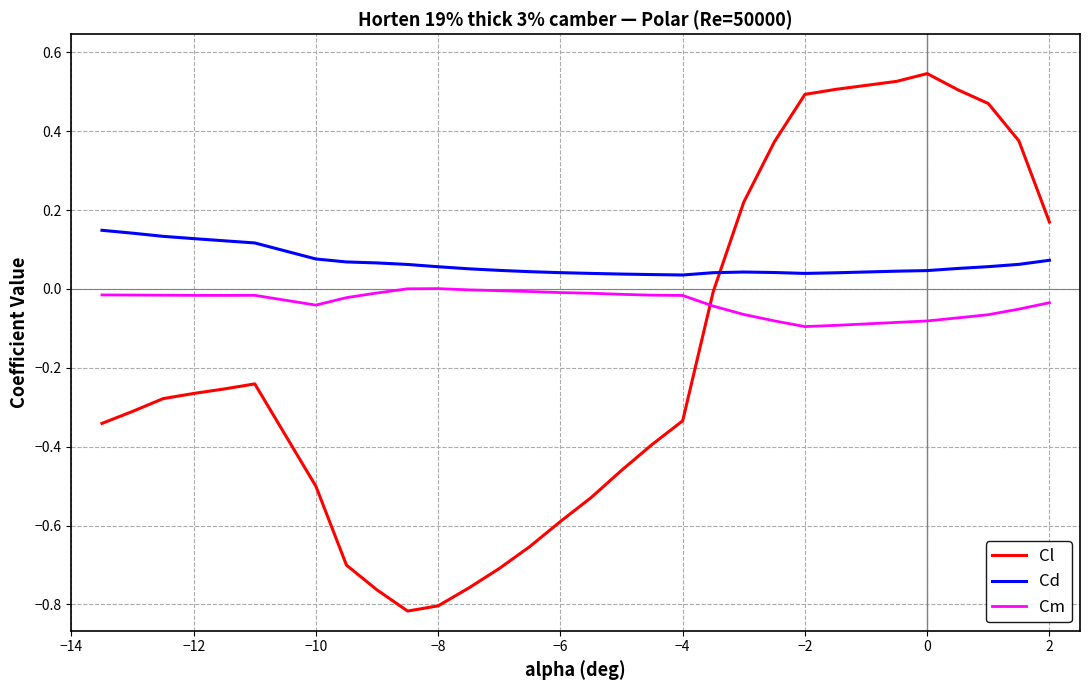

Which series has the largest total across all categories?

Cd